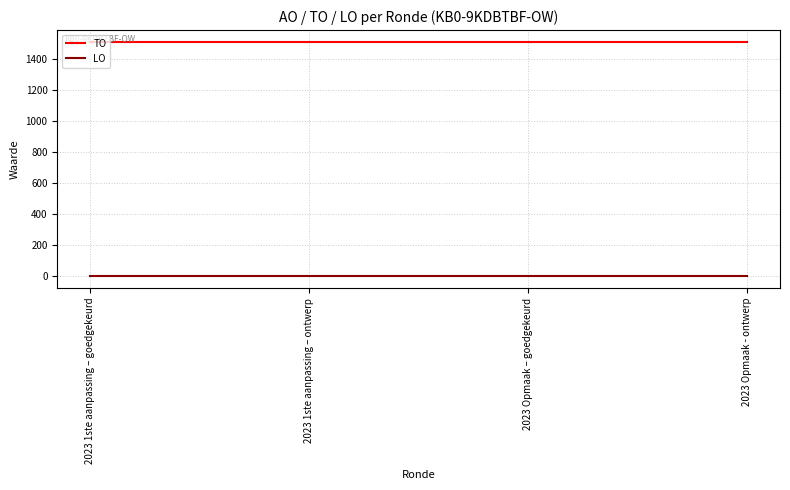

The TO series shows 2331 at 2023 1ste aanpassing – ontwerp. True or false?

False